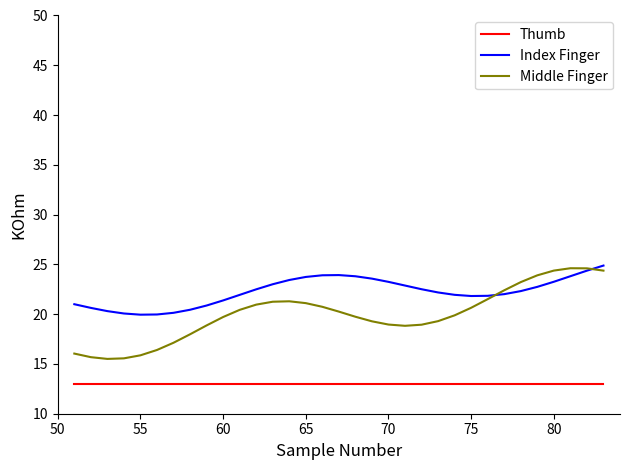

True or false: Thumb and Middle Finger intersect in this chart.

False